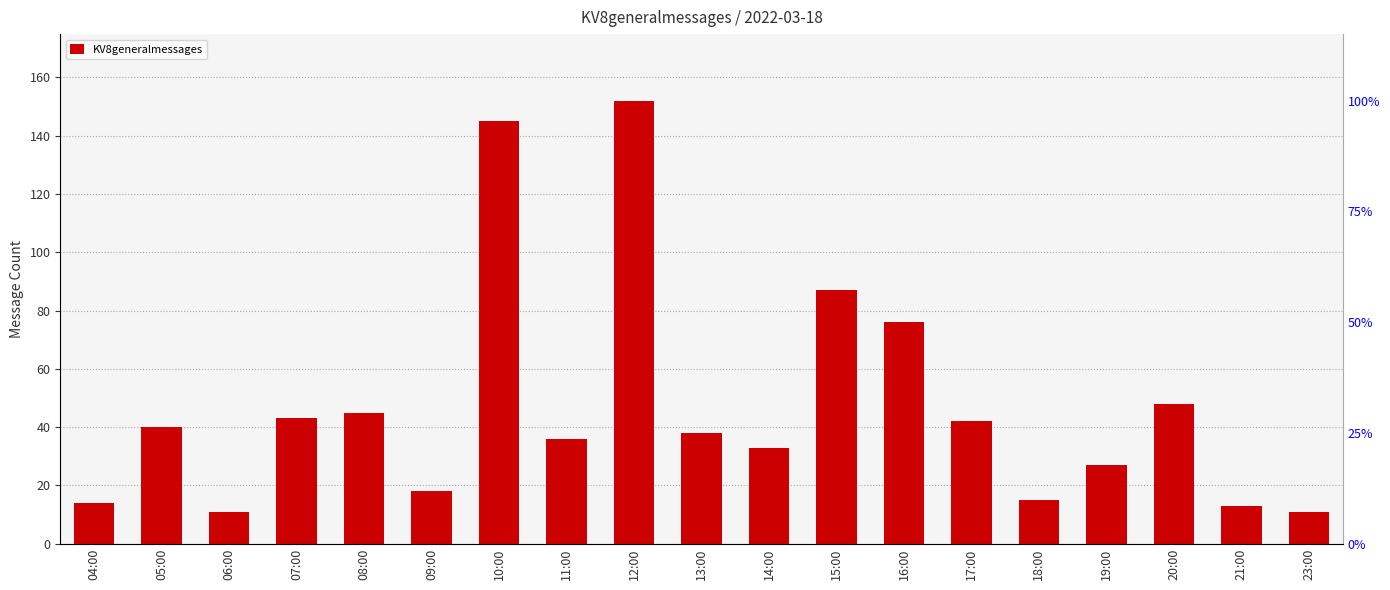

Approximately how many times larger is the value at 16:00 compared to 04:00?

5.4